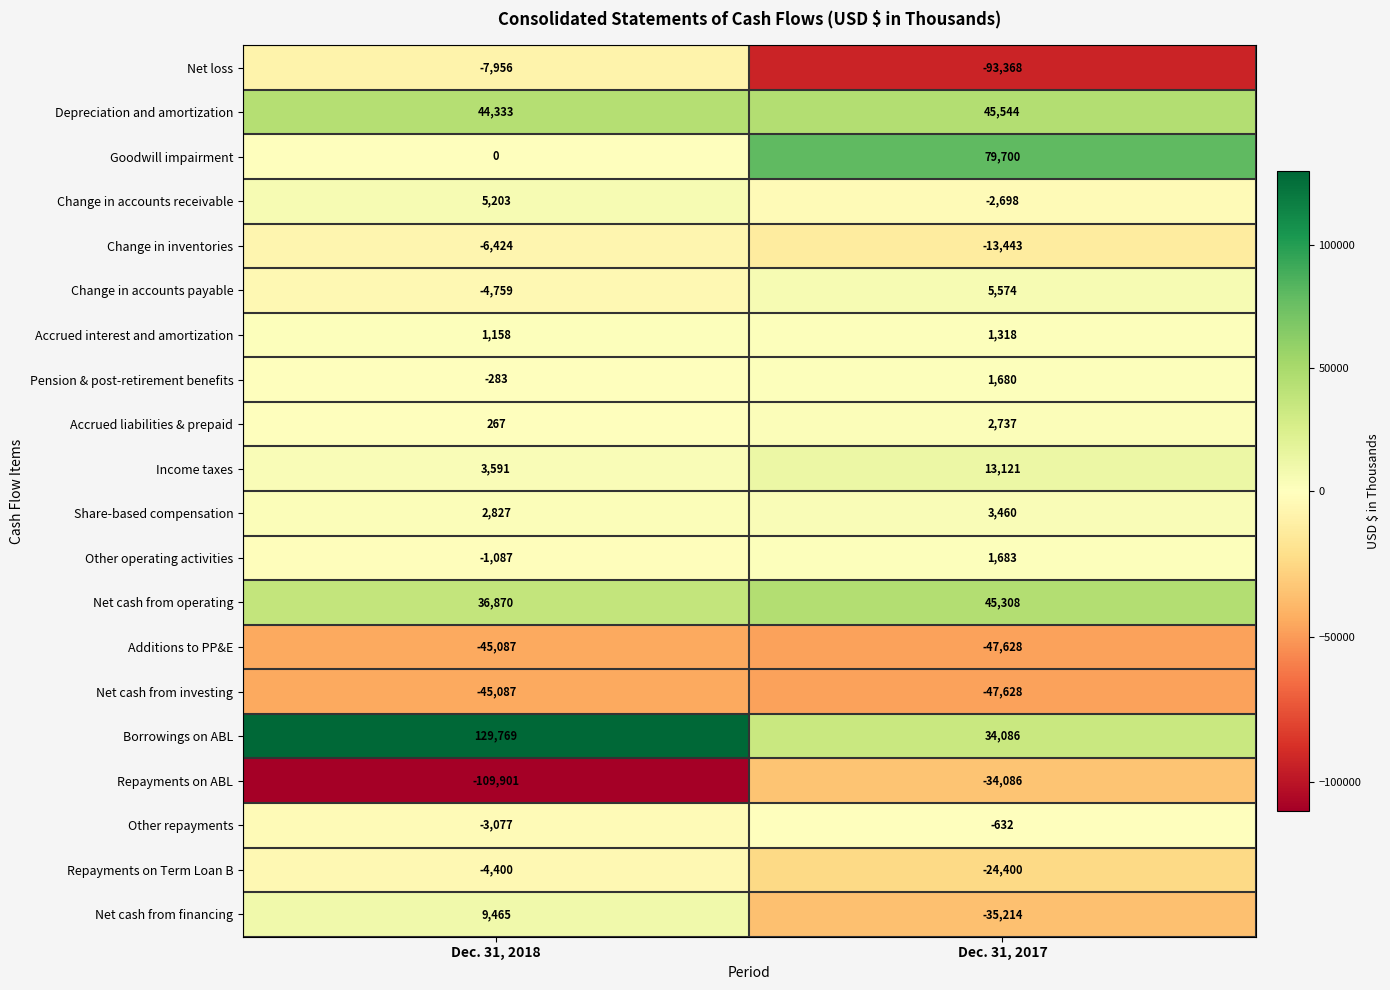

The value of Income taxes at Dec. 31, 2017 is 22189. True or false?

False